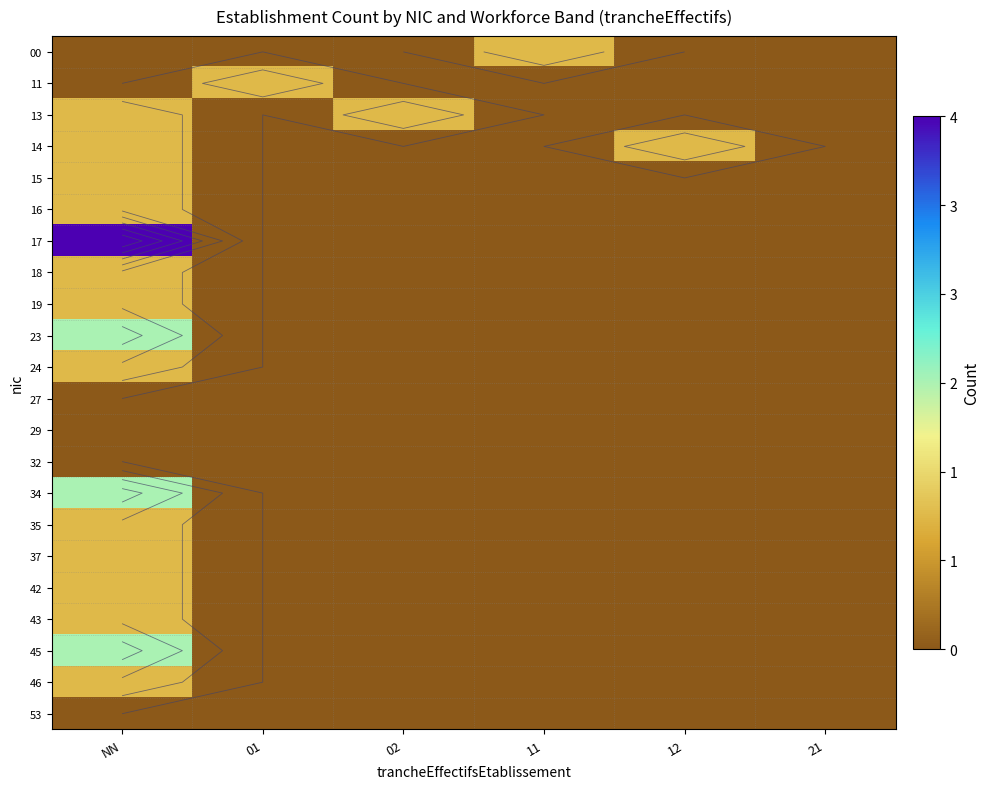

The 19 series shows 1 at 21. True or false?

False